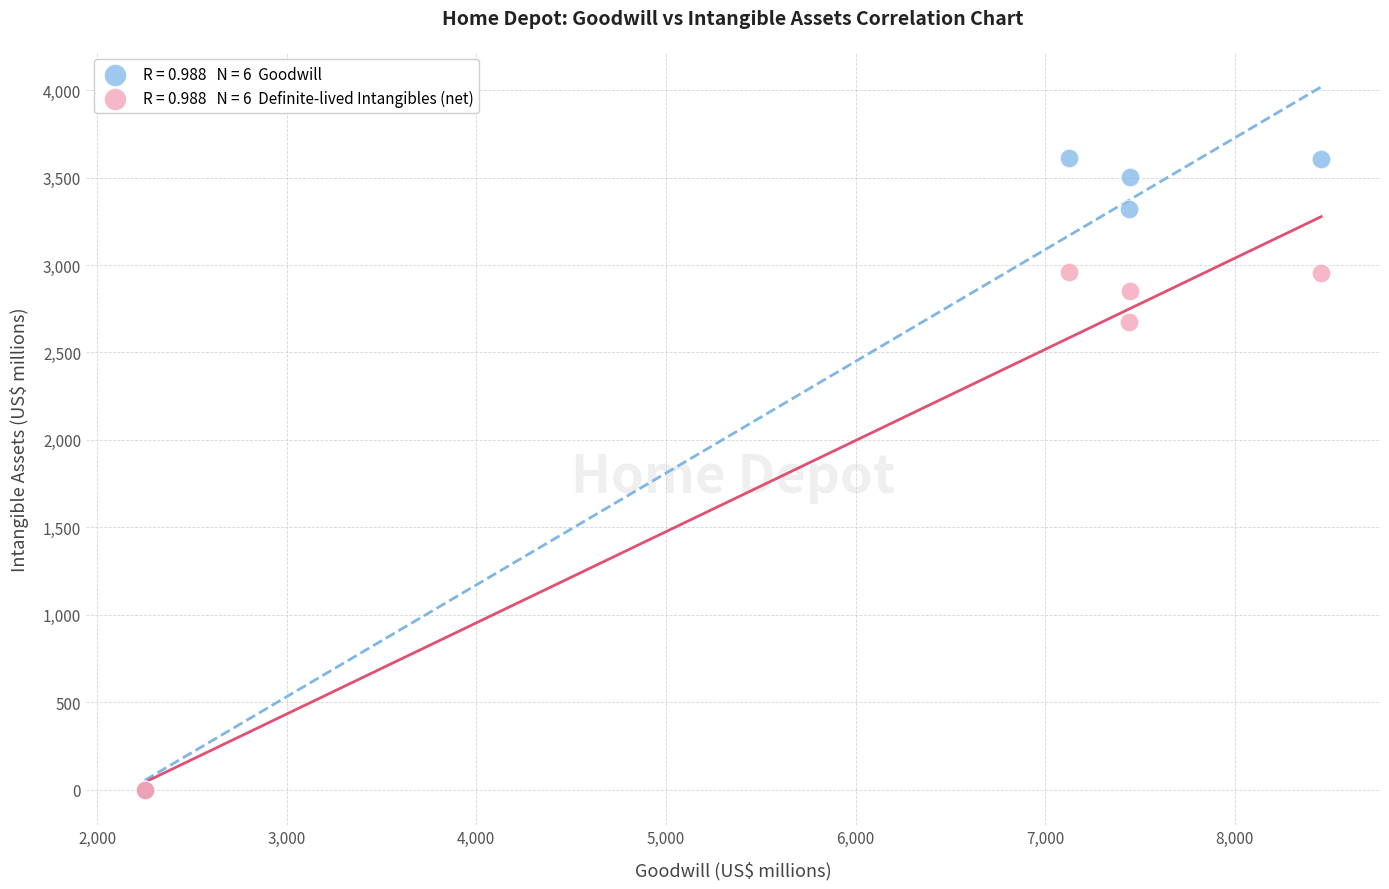

Across all series, what Y value is closest to 1806?

2674